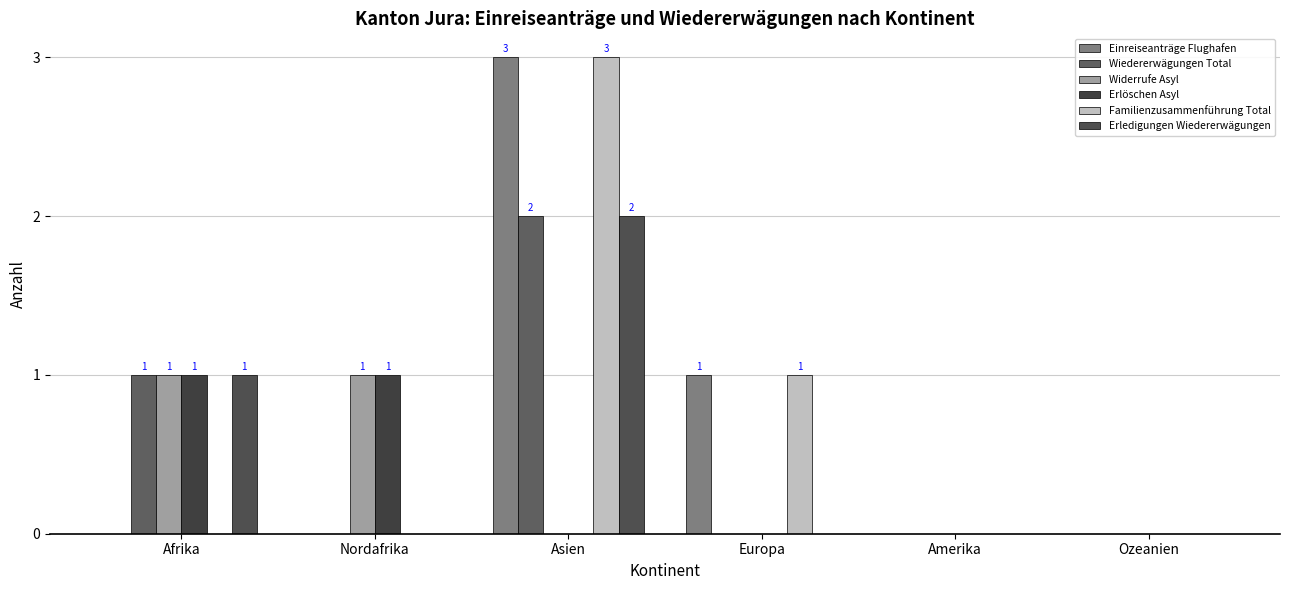

Which category has the lowest value in the Einreiseanträge Flughafen series?

Afrika